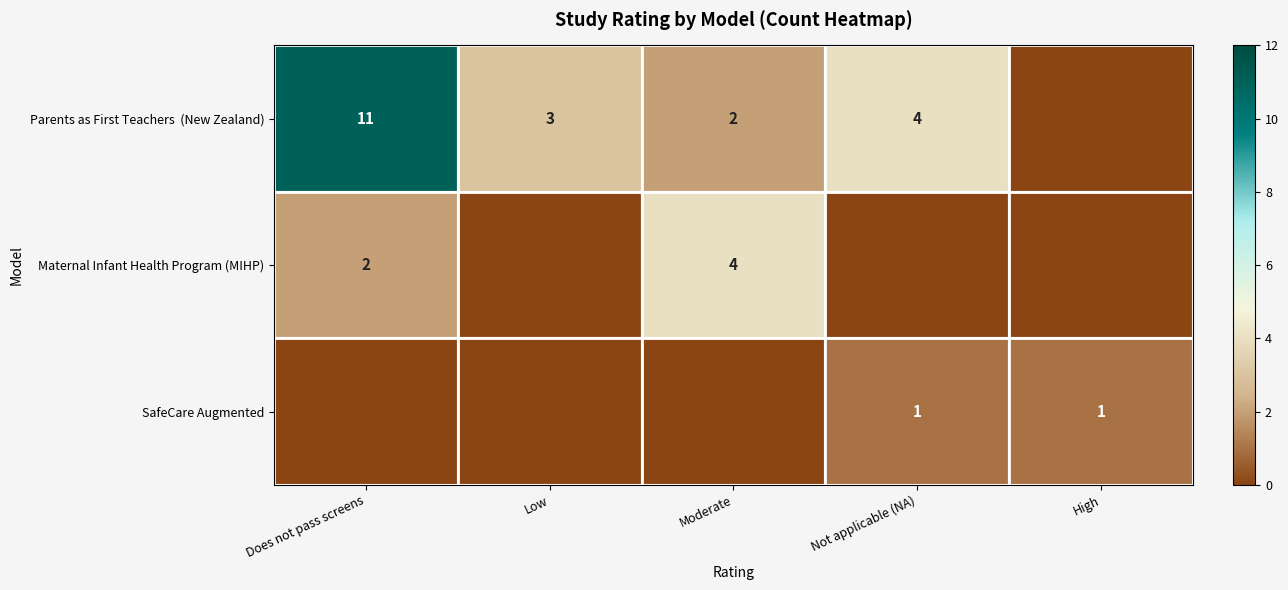

The Maternal Infant Health Program (MIHP) series shows 6 at Moderate. True or false?

False